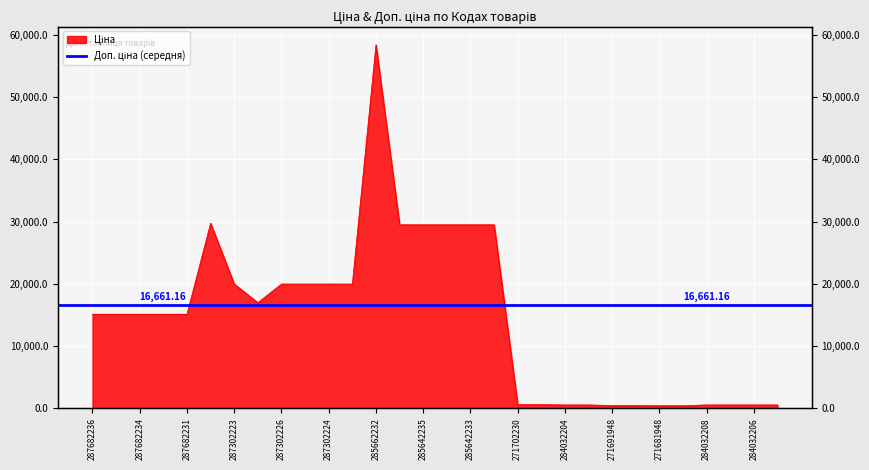

Which category has the highest value across all series?

285662232